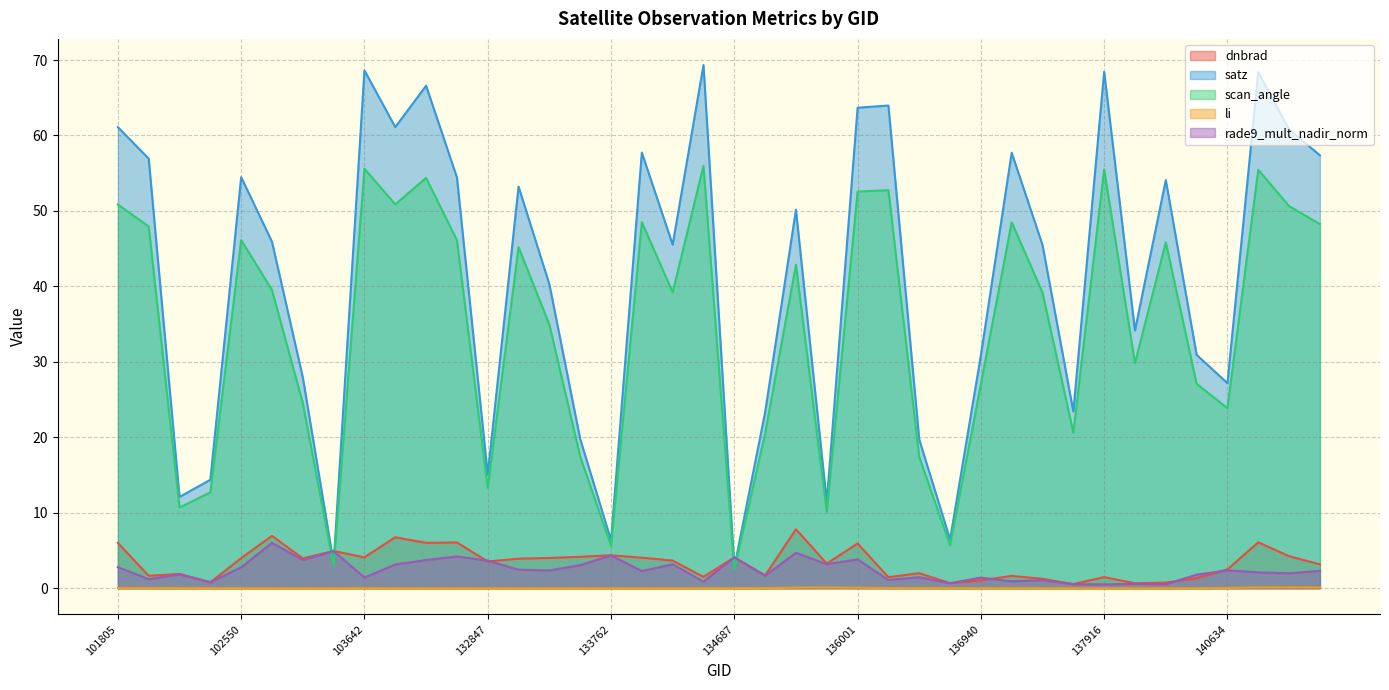

Does the chart have visible grid lines?

Yes